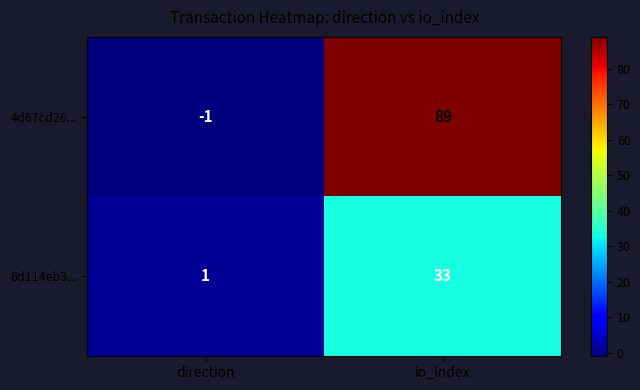

What is the greatest value displayed?

89